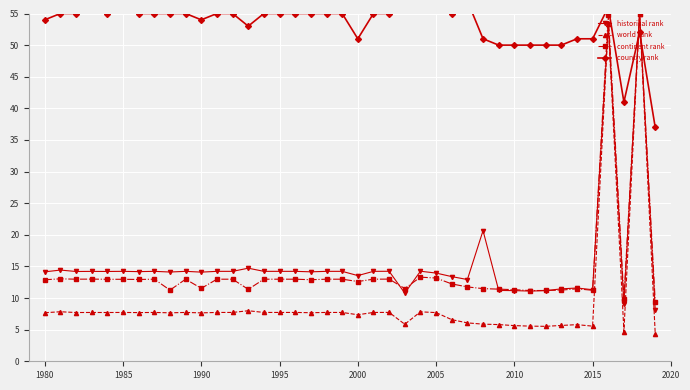

What is the highest value of the historical rank series?

55.0